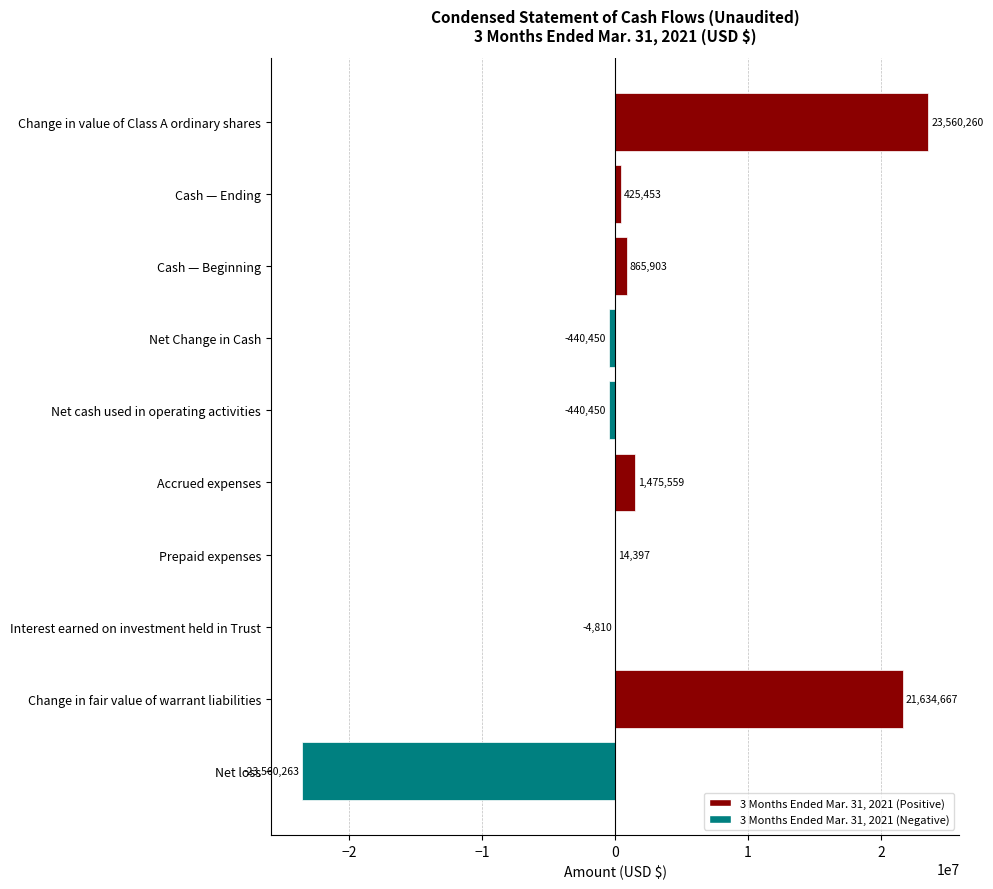

Which label corresponds to the largest value in the chart?

Change in value of Class A ordinary shares